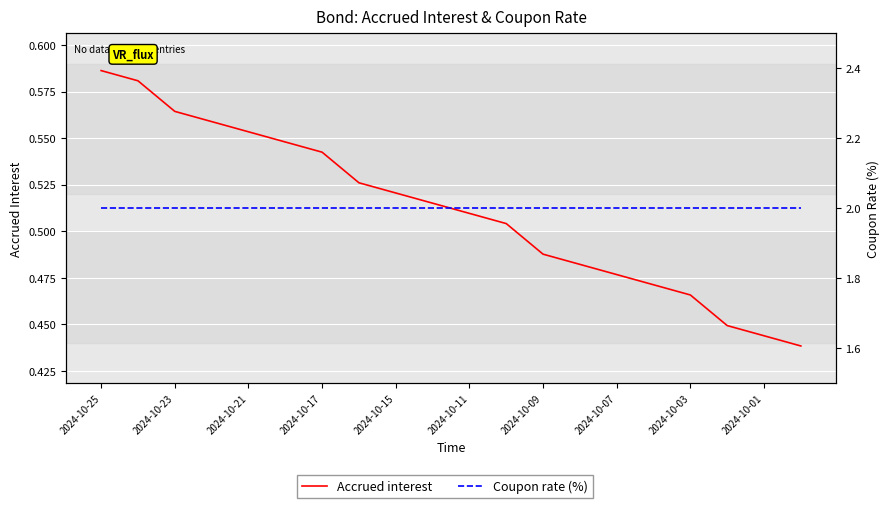

True or false: Accrued interest and Coupon rate (%) intersect in this chart.

False